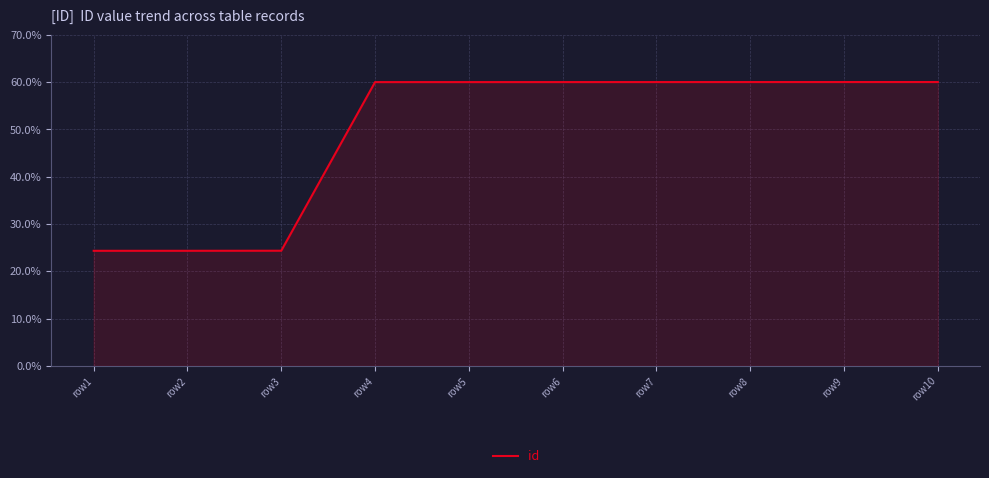

Is it true that the value at row4 is 60.0?

True